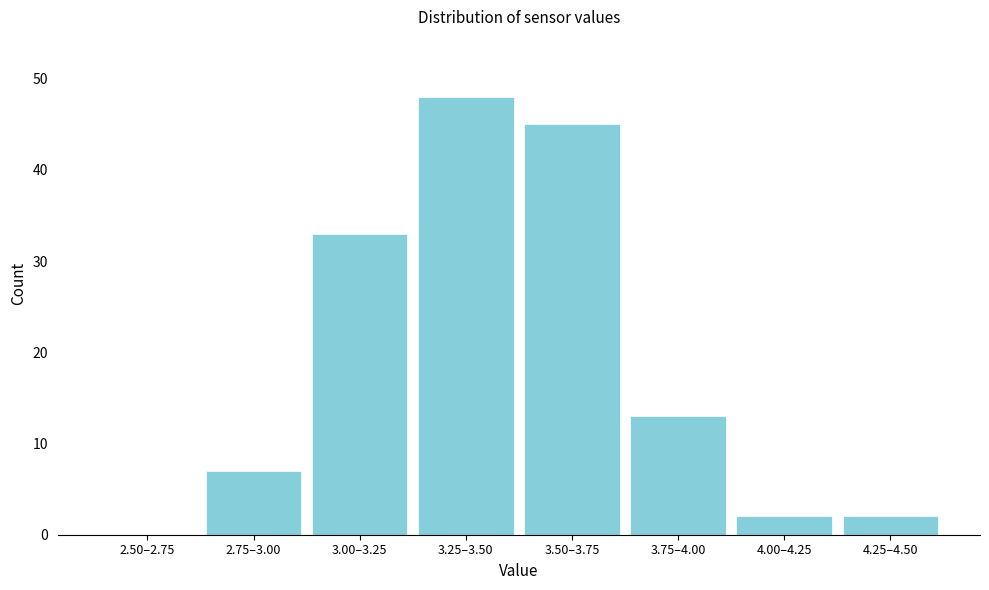

Reading left to right, list all the values displayed in this chart.

2.50–2.75=0	2.75–3.00=7	3.00–3.25=33	3.25–3.50=48	3.50–3.75=45	3.75–4.00=13	4.00–4.25=2	4.25–4.50=2